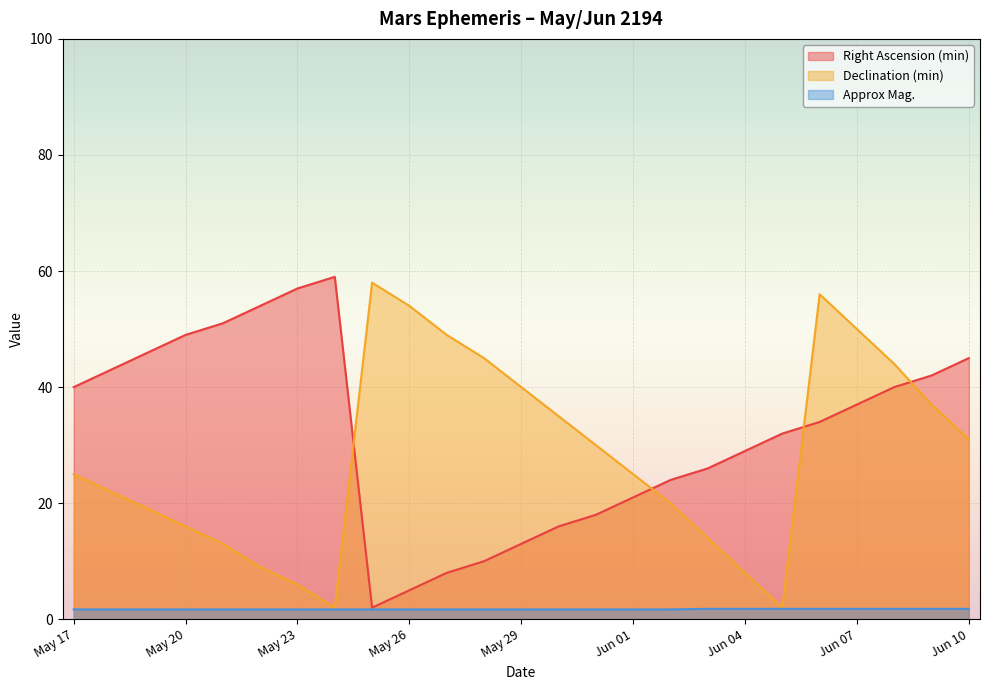

Reading left to right, transcribe all the data shown in this chart.

Right Ascension (min): 40.0	43.0	46.0	49.0	51.0	54.0	57.0	59.0	2.0	5.0	8.0	10.0	13.0	16.0	18.0	21.0	24.0	26.0	29.0	32.0	34.0	37.0	40.0	42.0	45.0
Declination (min): 25.0	22.0	19.0	16.0	13.0	9.0	6.0	2.0	58.0	54.0	49.0	45.0	40.0	35.0	30.0	25.0	20.0	14.0	8.0	2.0	56.0	50.0	44.0	37.0	31.0
Approx Mag.: 1.7	1.7	1.7	1.7	1.7	1.7	1.7	1.7	1.7	1.7	1.7	1.7	1.7	1.7	1.7	1.7	1.7	1.8	1.8	1.8	1.8	1.8	1.8	1.8	1.8